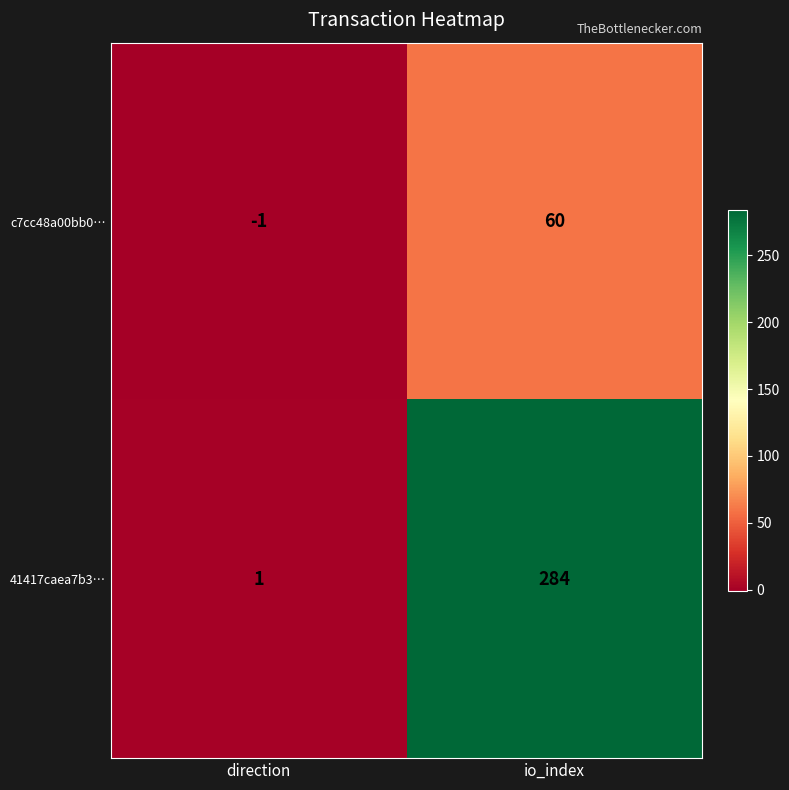

What value does the 41417caea7b3… series have at io_index, to the nearest 10?

280